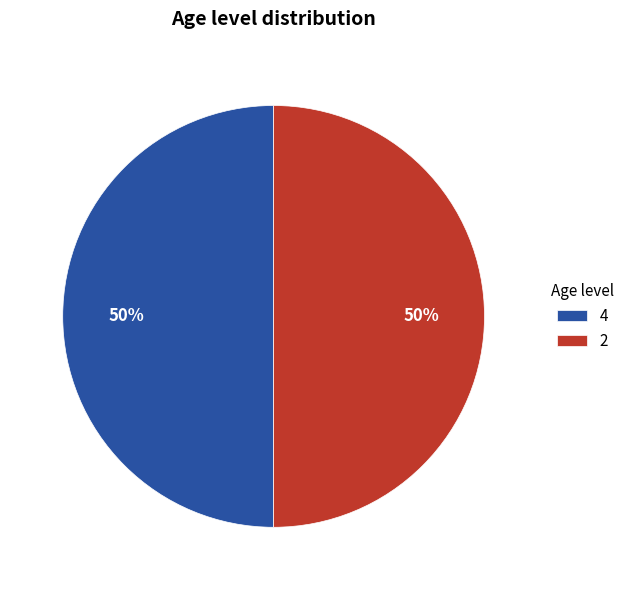

Is it true that 4 is 39% of the pie?

False